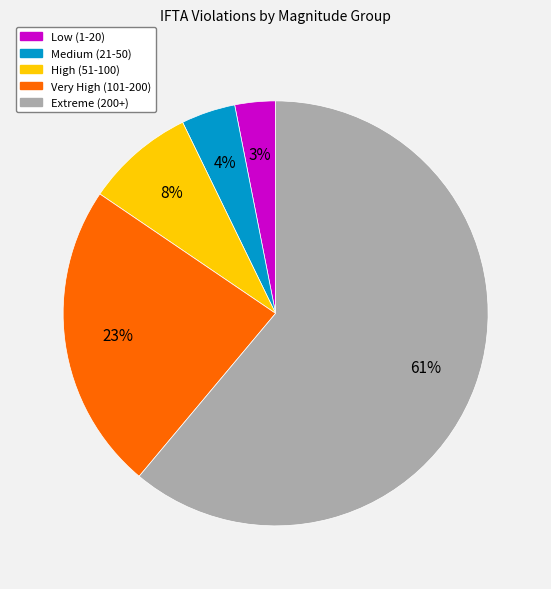

To the nearest percent, what is the average slice percentage?

20%